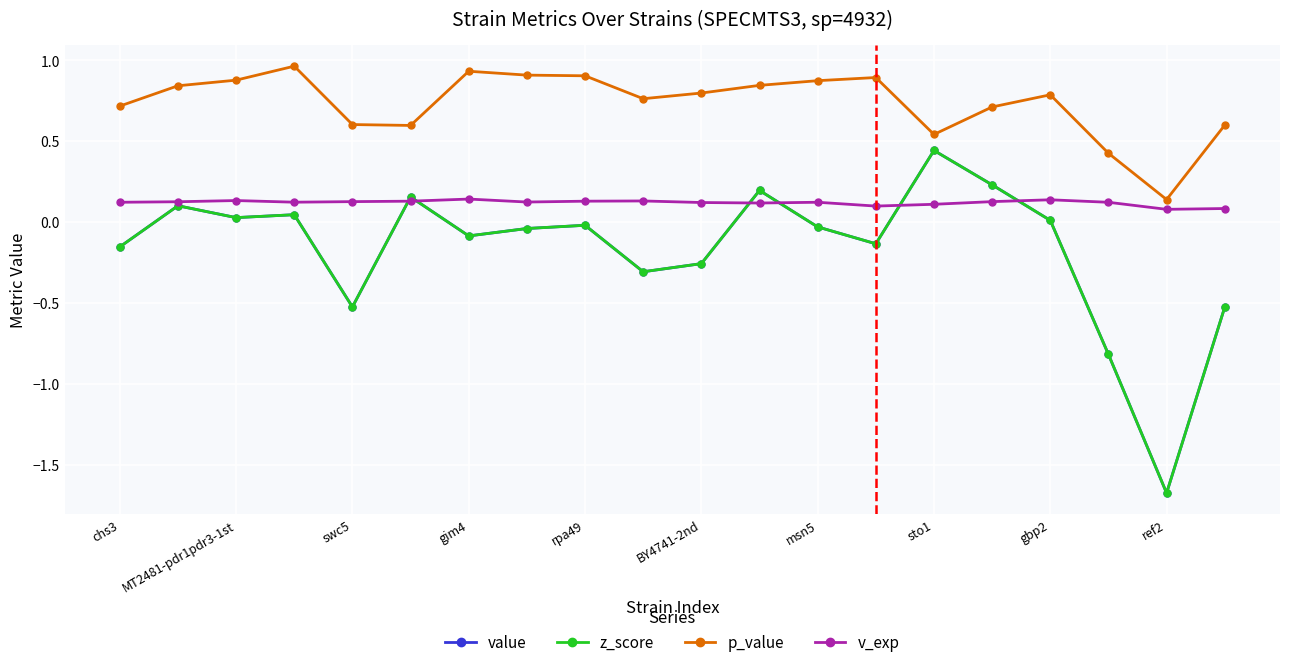

Is this an area chart (filled region under the line)?

No